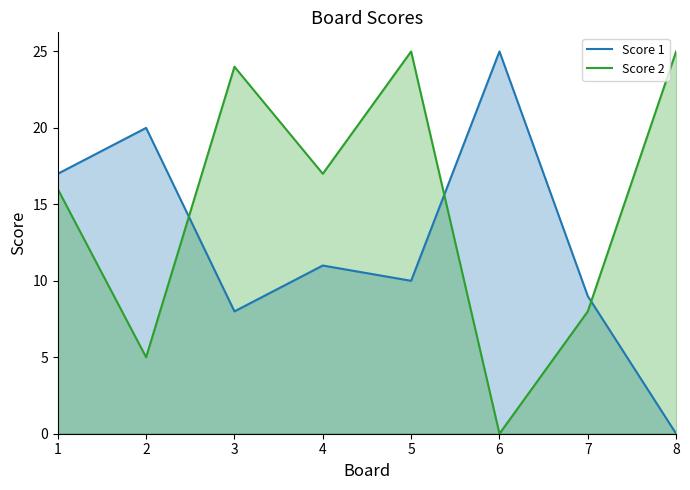

Which series ends up on top after the final intersection of Score 1 and Score 2?

Score 2